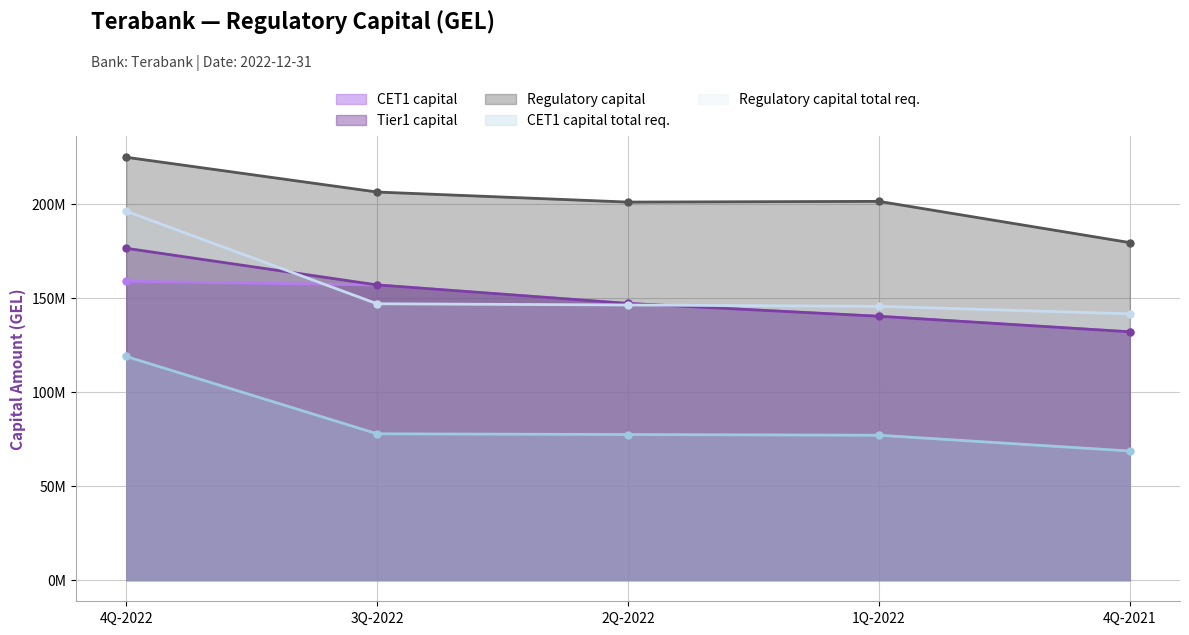

Which category has the lowest value across all series?

4Q-2021